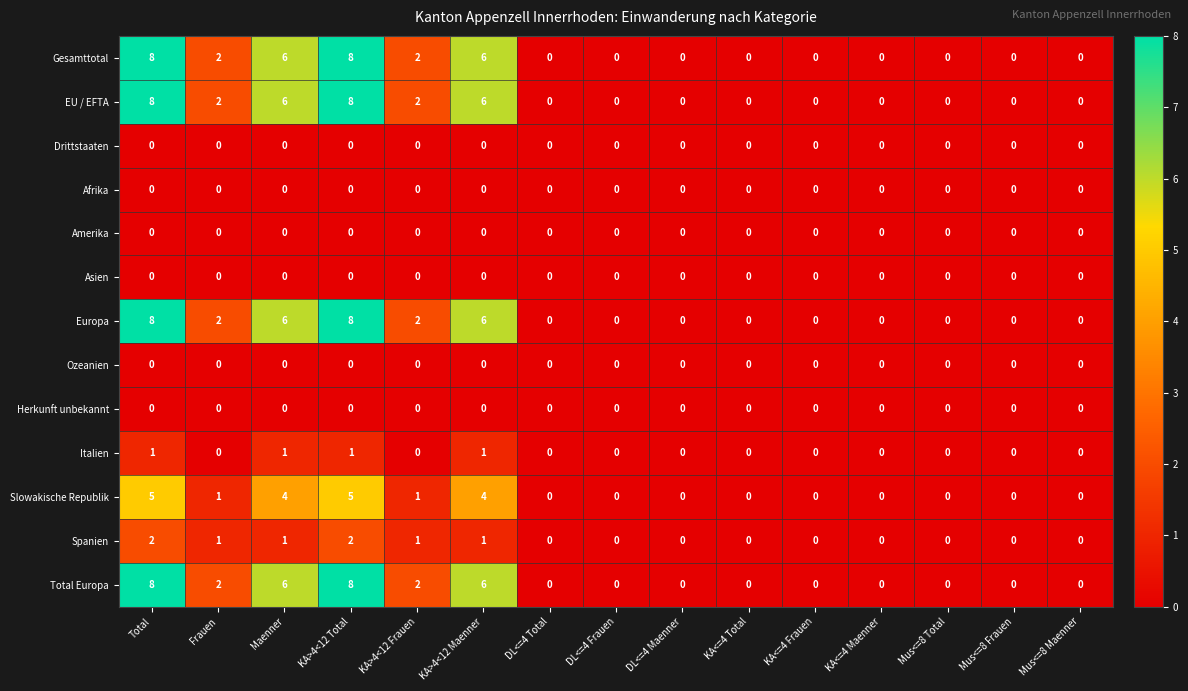

Count the Europa values in the range 0 to 6.

13